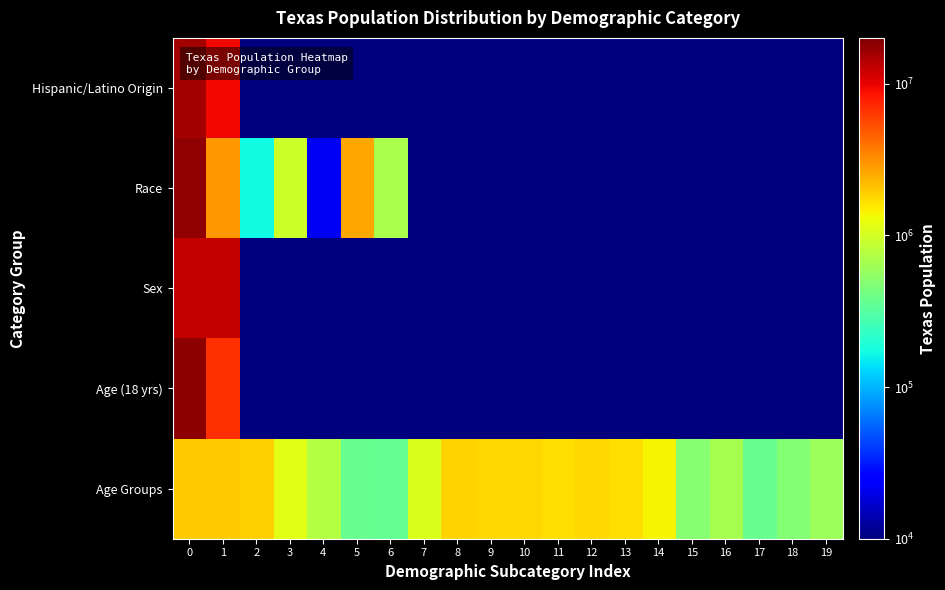

Which label corresponds to the smallest value in the chart?

2